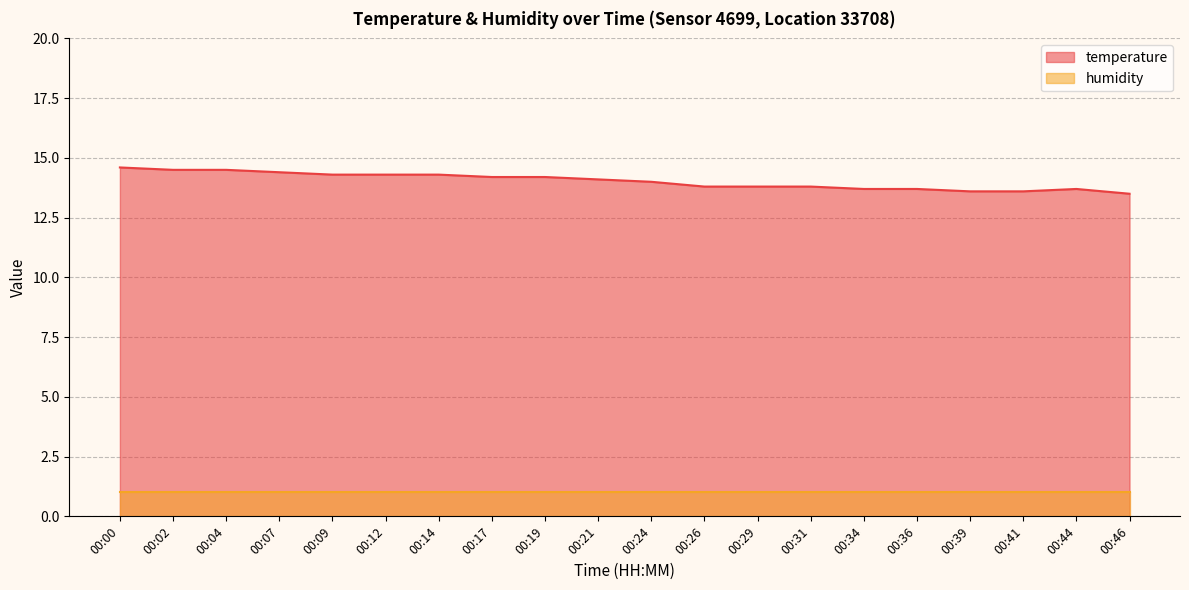

How many lines are shown in the chart?

2